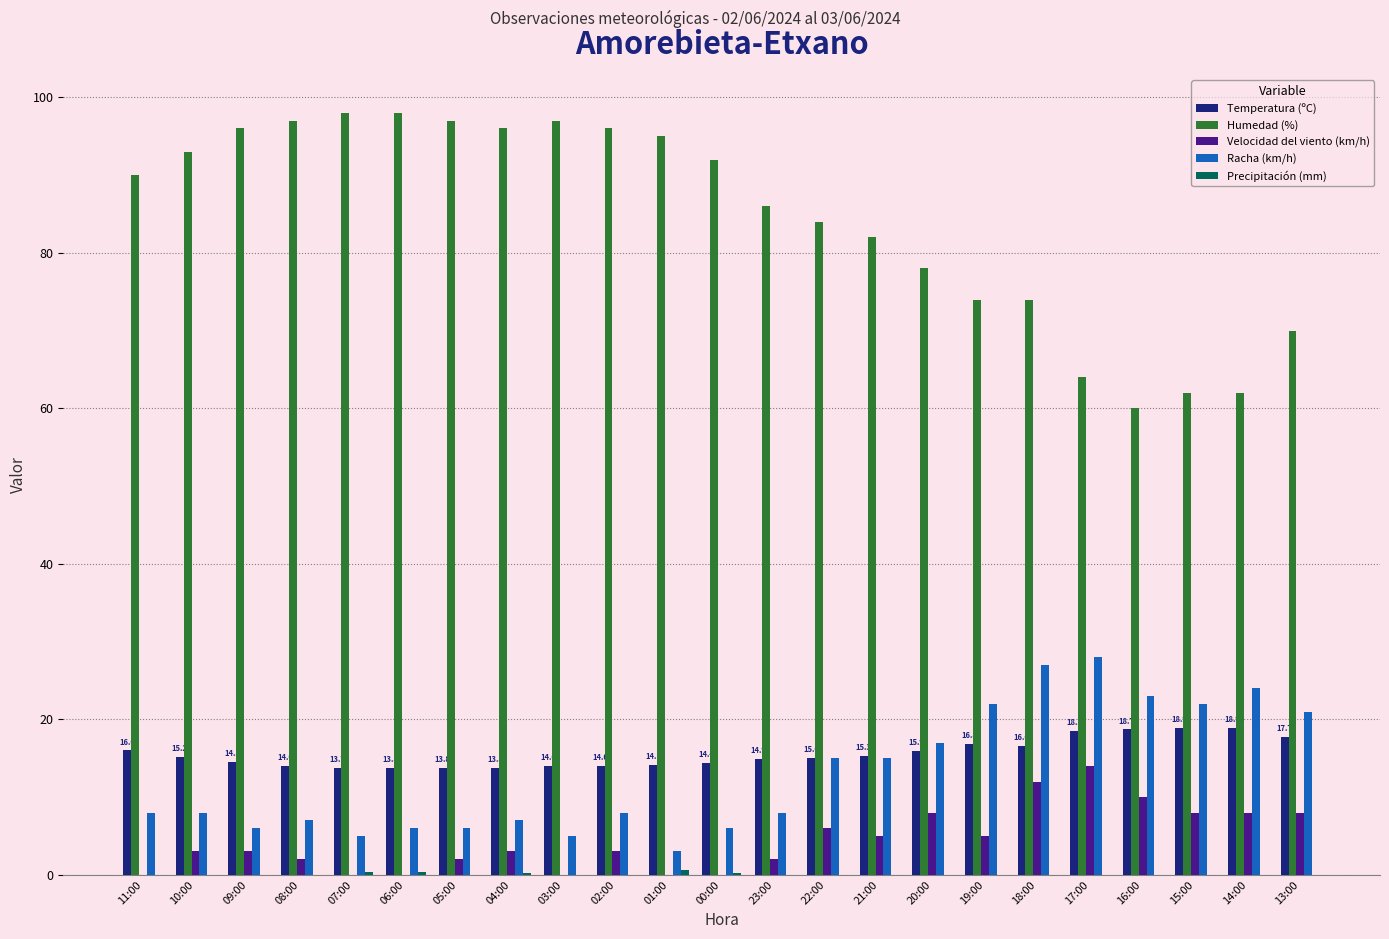

What is the spread (max minus min) of values at 10:00?

93.0